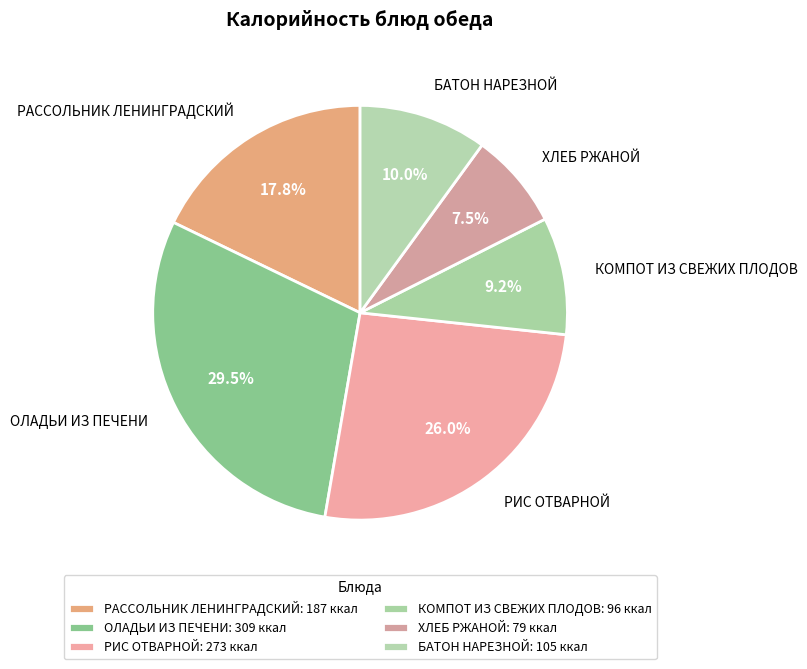

How many slices are in this pie chart?

6